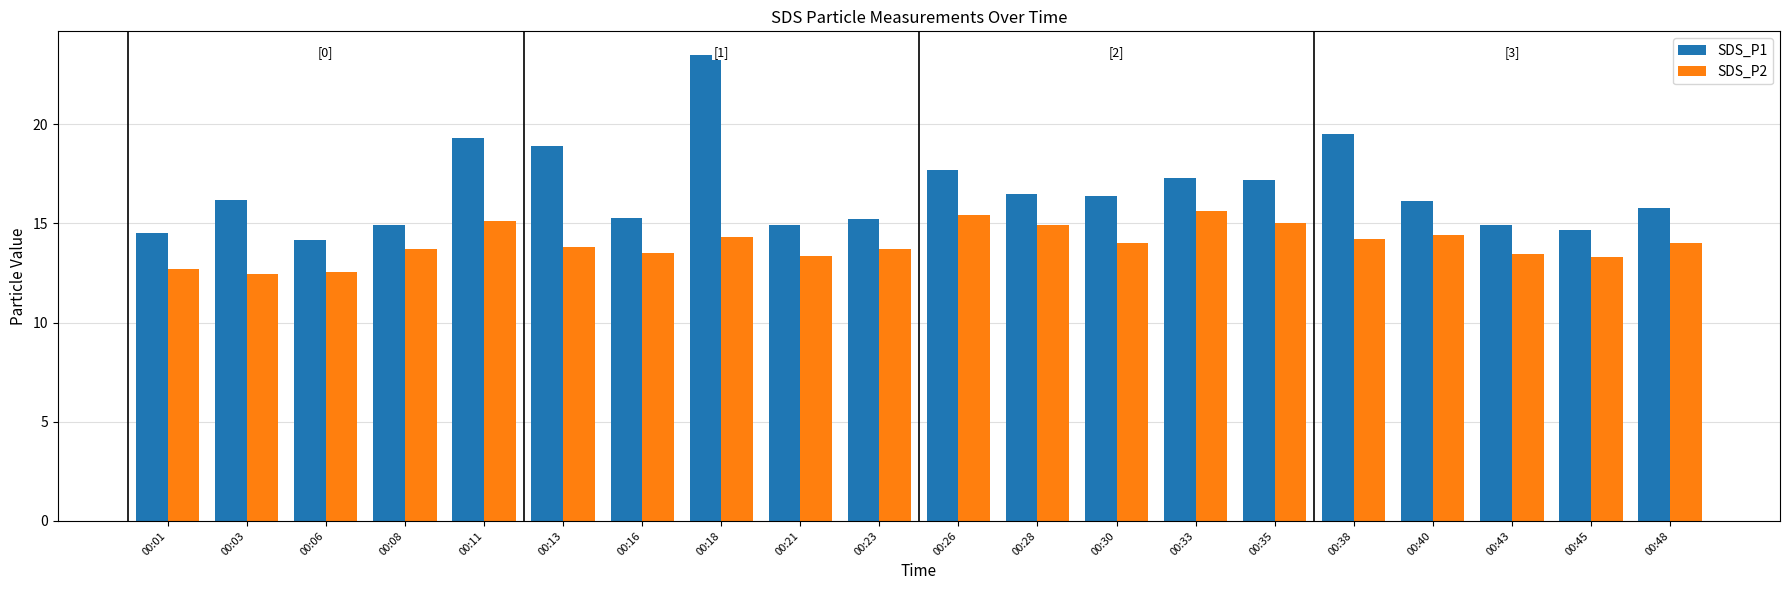

Rank the series at 00:21 from lowest to highest value.

SDS_P2, SDS_P1